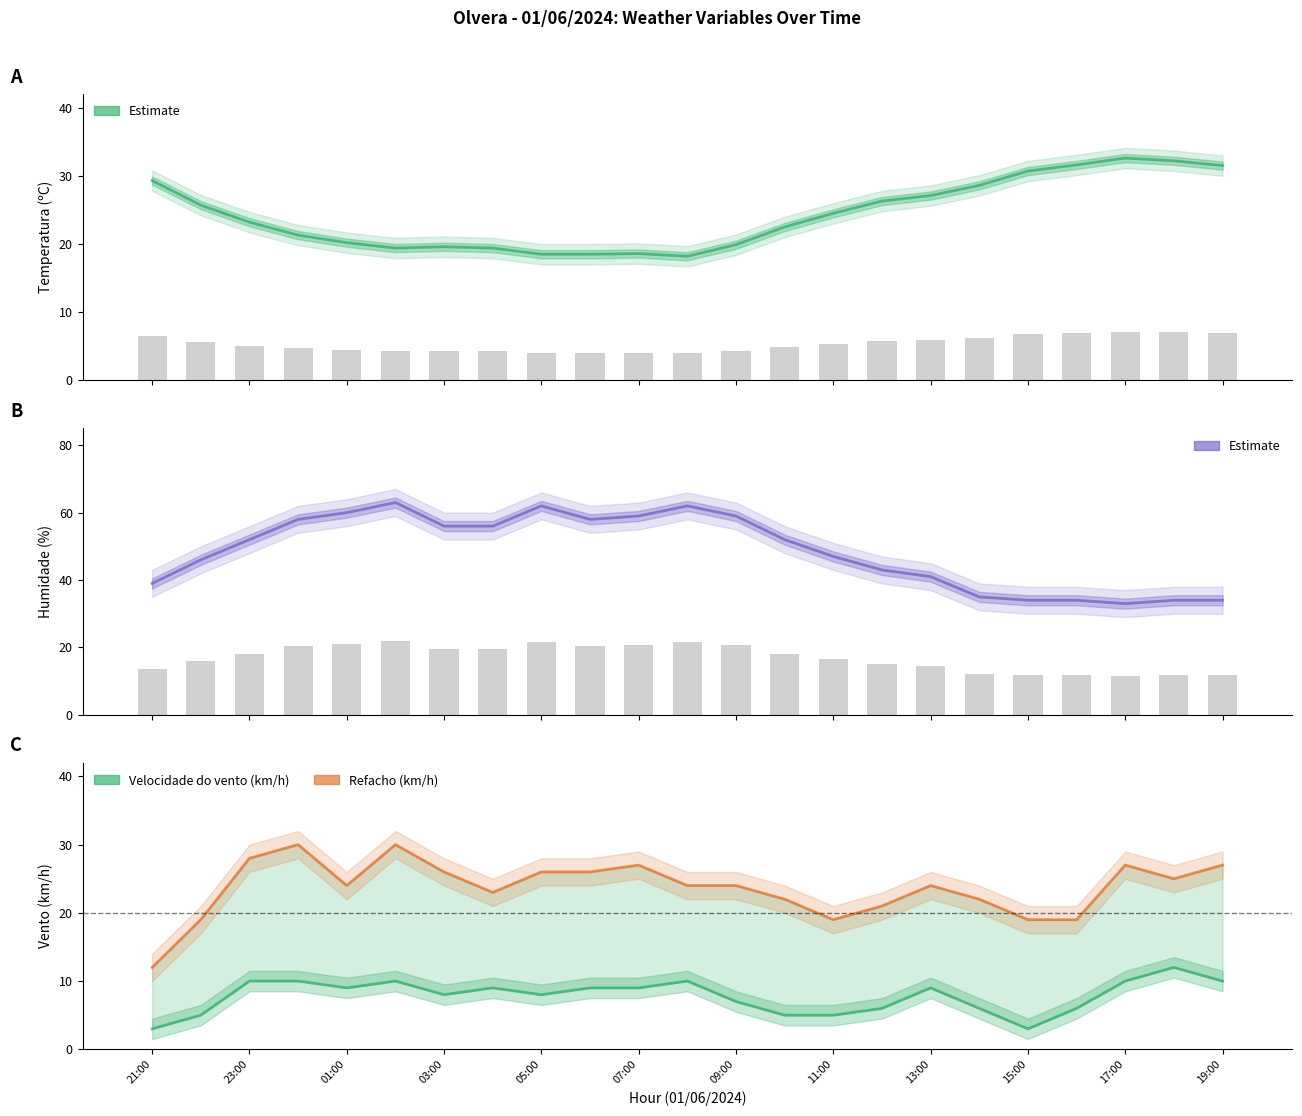

What is the spread (max minus min) of values at 07:00?

53.0